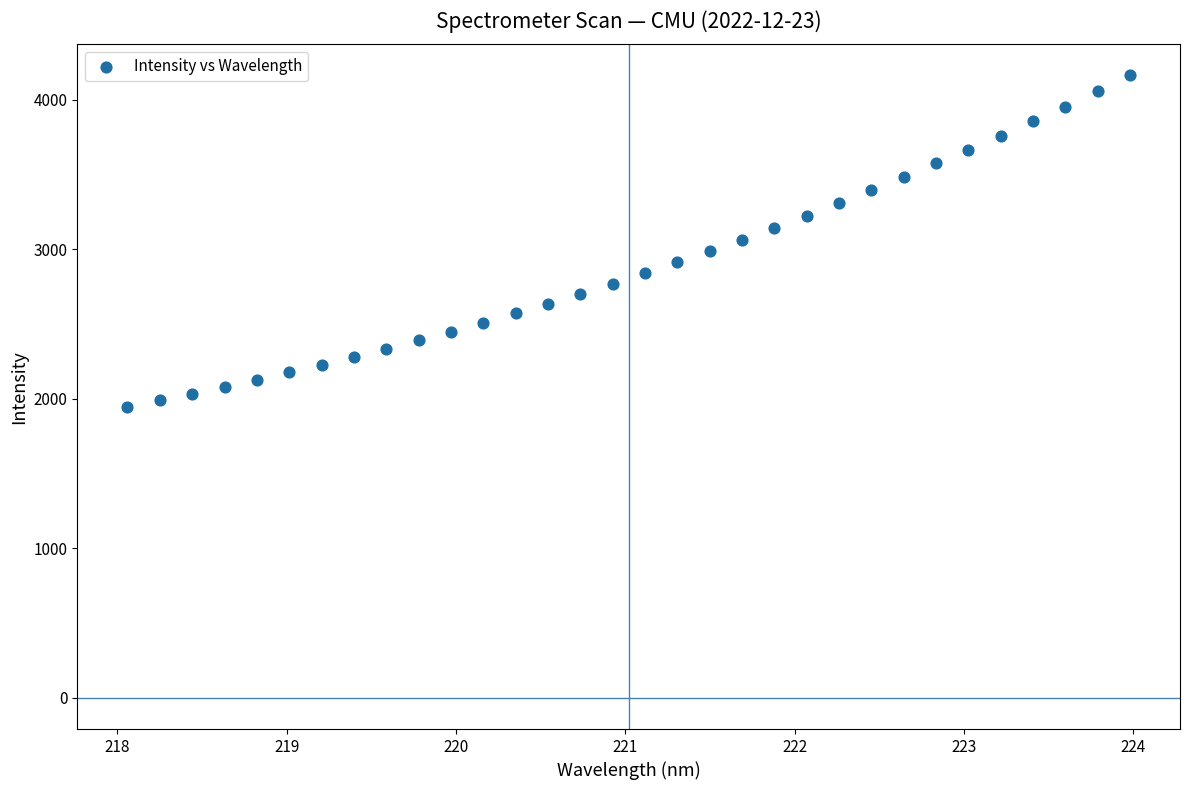

What is the range of Y values (max minus min)?

2216.8